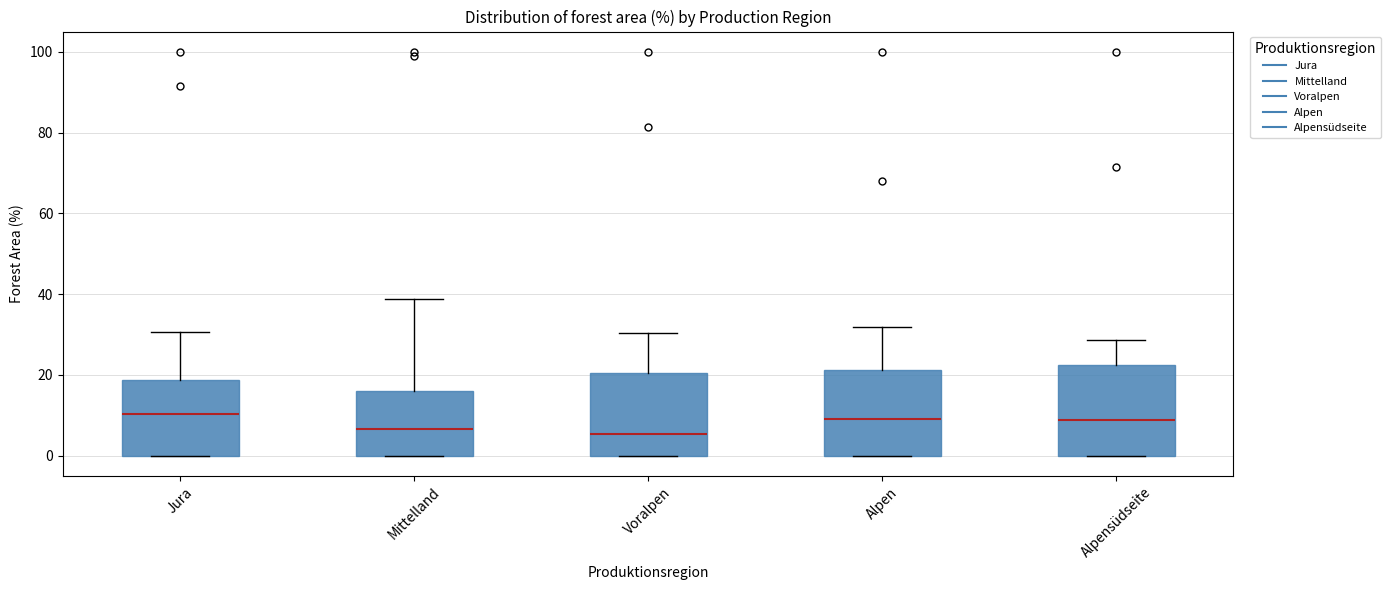

Reading left to right, read every box against the y-axis: the position of its median line, the range the box covers, and the ends of its whiskers. The values are not printed on the chart, so give them approximately, as read against the axis.

Jura: median 10, box 0 to 18, whiskers 0 to 30
Mittelland: median 6, box 0 to 16, whiskers 0 to 38
Voralpen: median 6, box 0 to 20, whiskers 0 to 30
Alpen: median 10, box 0 to 22, whiskers 0 to 32
Alpensüdseite: median 8, box 0 to 22, whiskers 0 to 28